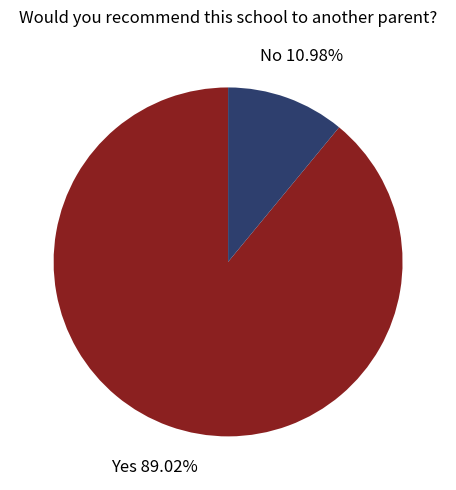

Is there a majority slice in this chart?

Yes